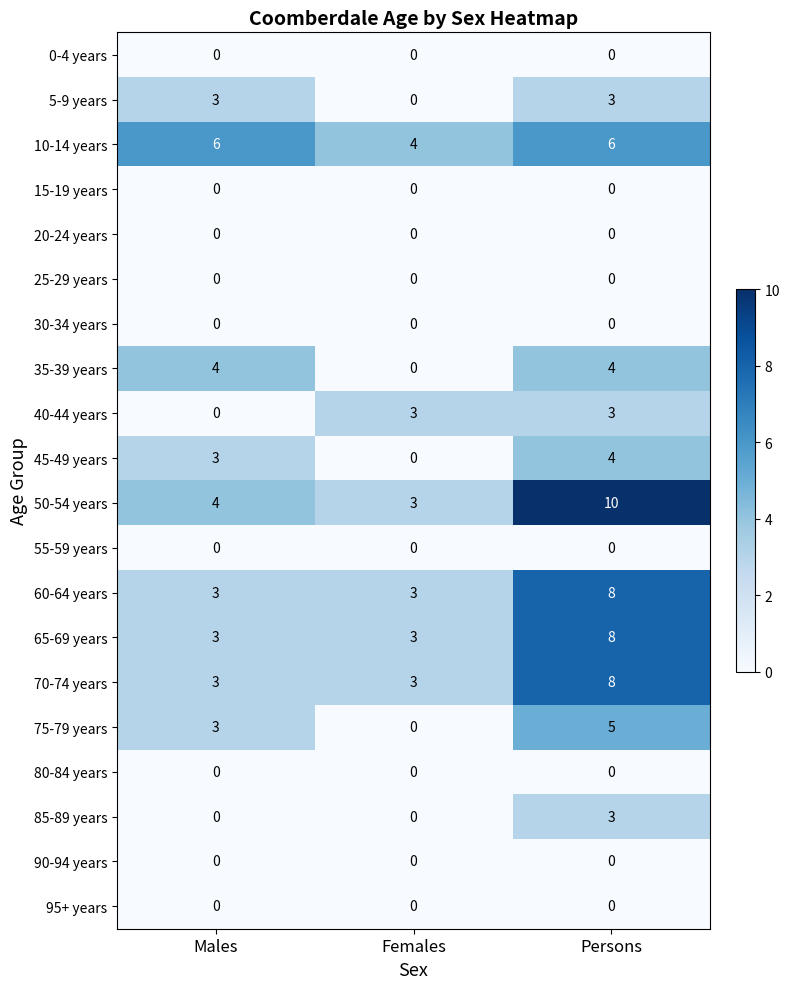

Which series has the widest spread of values?

50-54 years